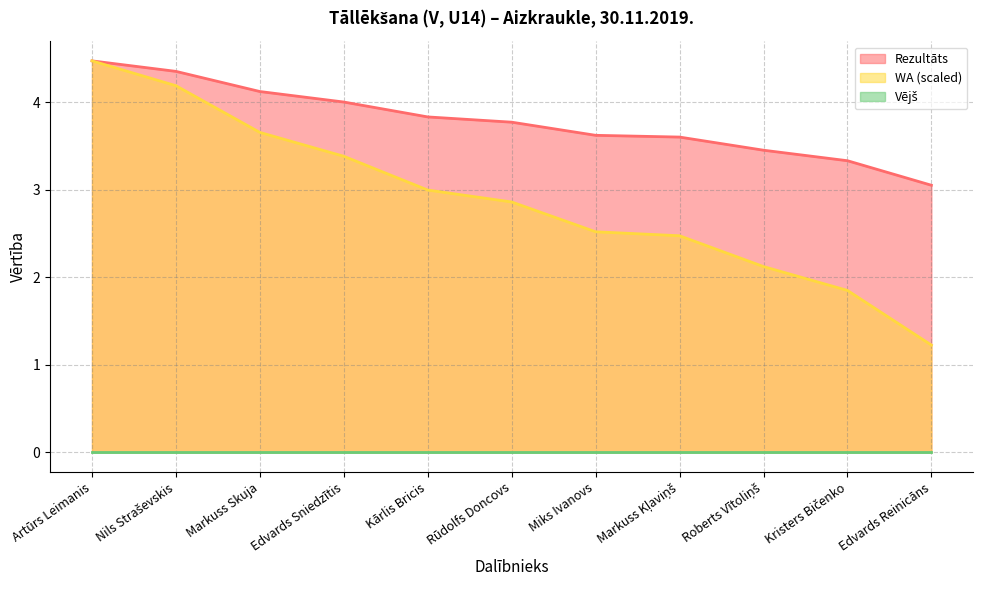

Is it true that WA (scaled) equals 3.7 at Markuss Skuja?

True